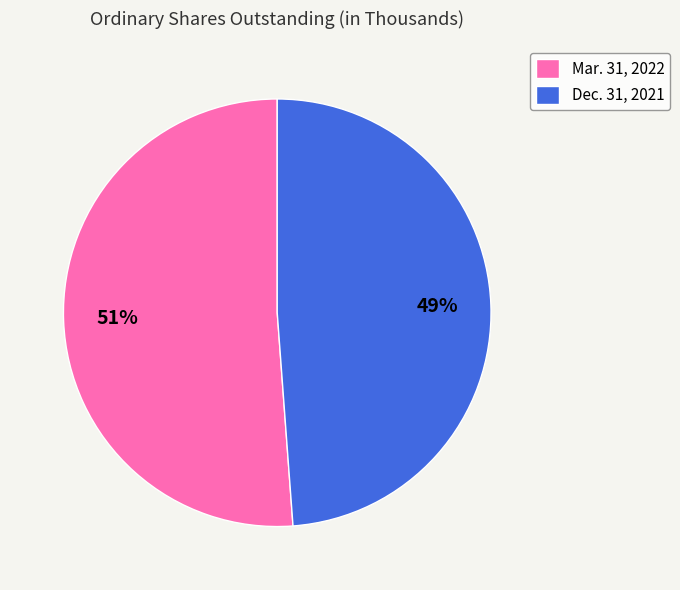

What is the smallest slice in the pie chart?

Dec. 31, 2021